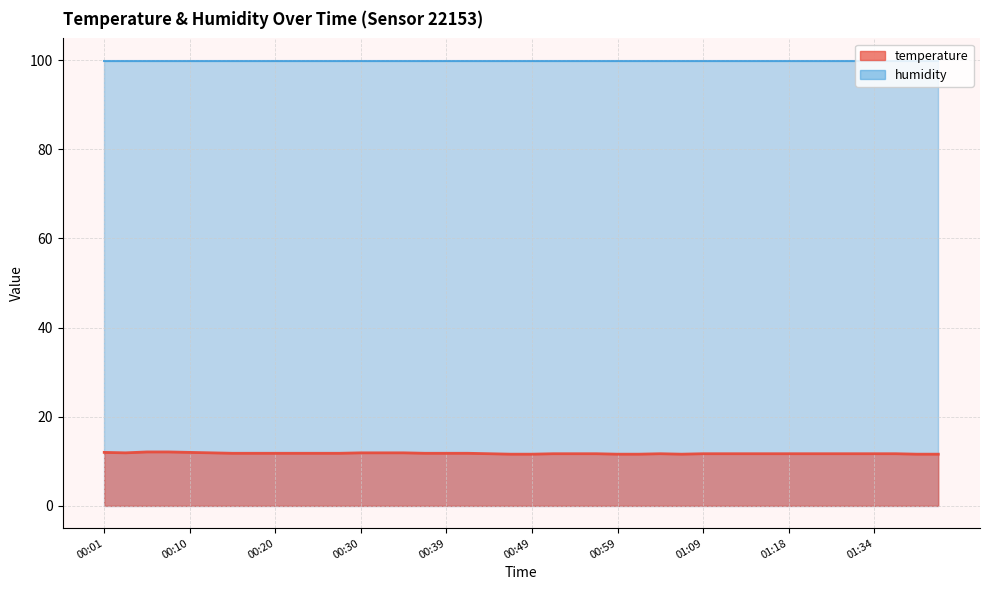

What is the difference between the values at 00:49 and 00:52?

0.1